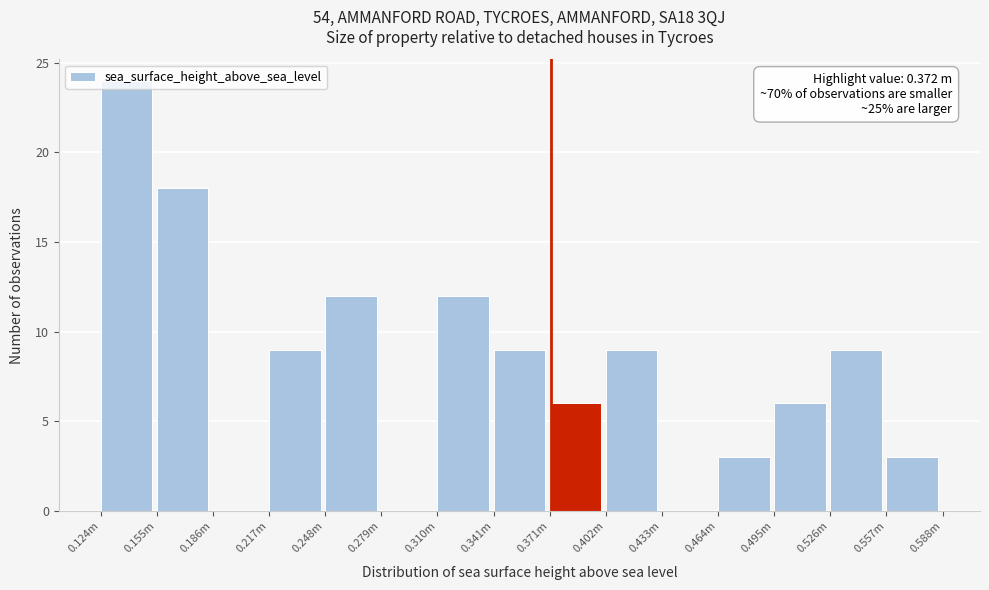

Is it true that the value at 0.186m is 0?

True